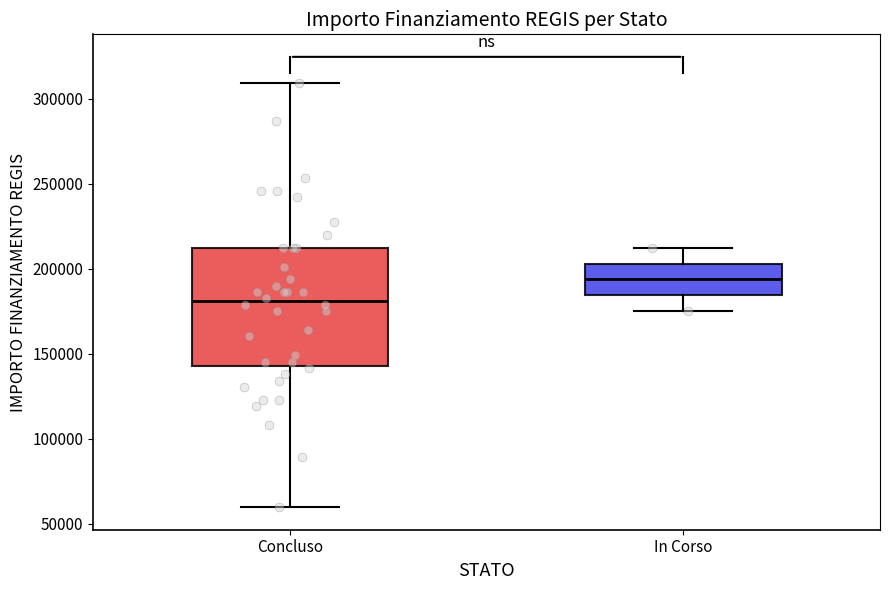

Reading left to right, transcribe this box plot: for each box, give where its median line is, the range the box spans, and where its two whiskers end, as read against the y-axis. The values are not printed on the chart, so give them approximately, as read against the axis.

Concluso: median 180000, box 145000 to 210000, whiskers 60000 to 310000
In Corso: median 195000, box 185000 to 205000, whiskers 175000 to 210000